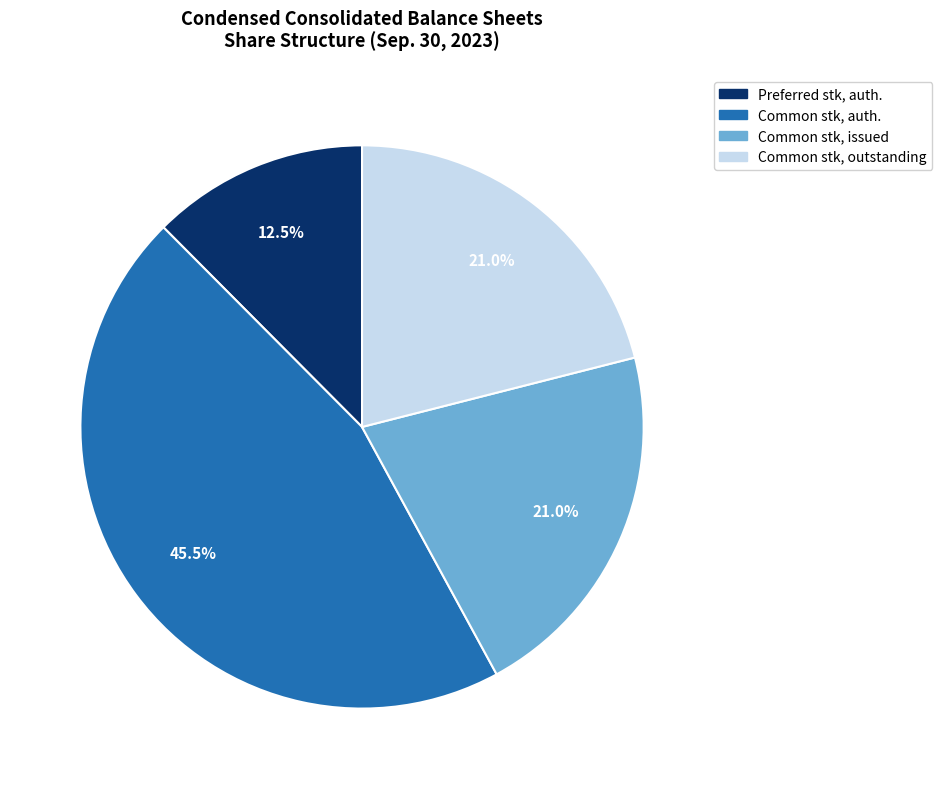

Which category has the biggest portion of the pie?

Common stk, auth.